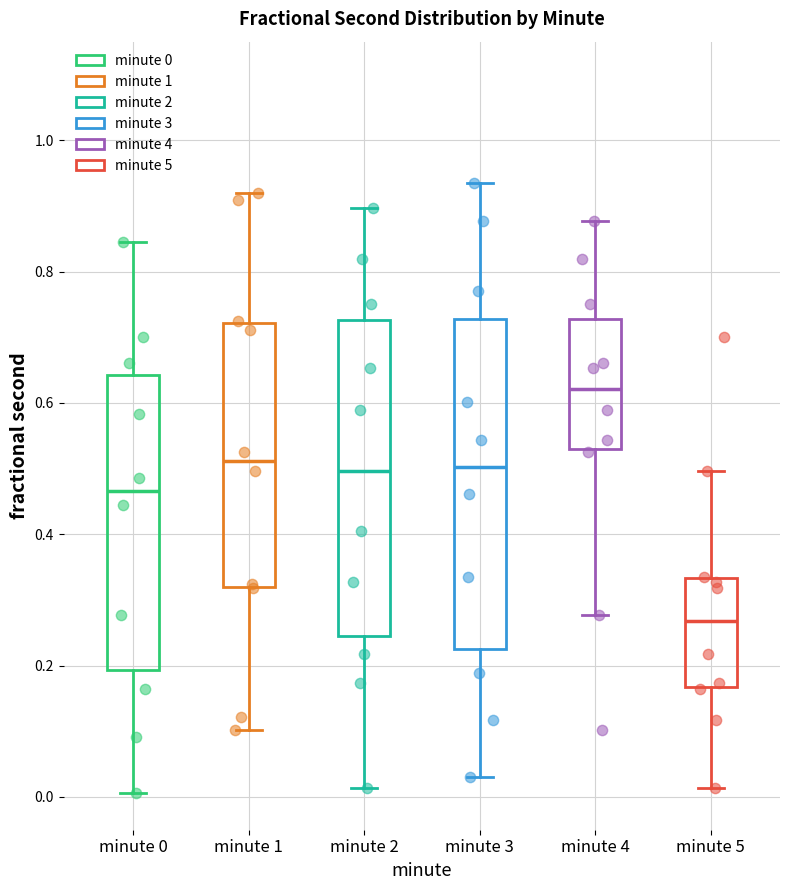

Comparing the boxes themselves (not the whiskers), which one is the tallest?

minute 3